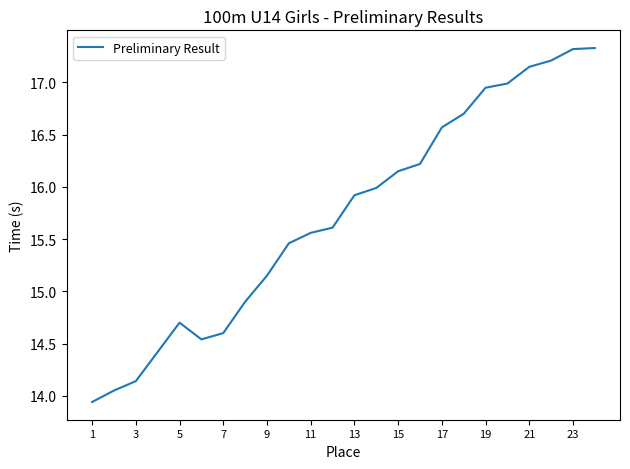

What is the difference between the maximum and minimum values?

3.4